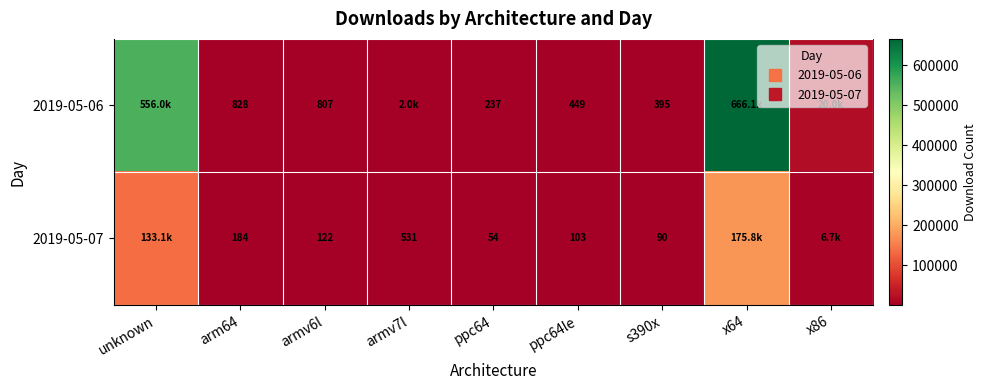

At which label does 2019-05-06 reach its minimum?

ppc64